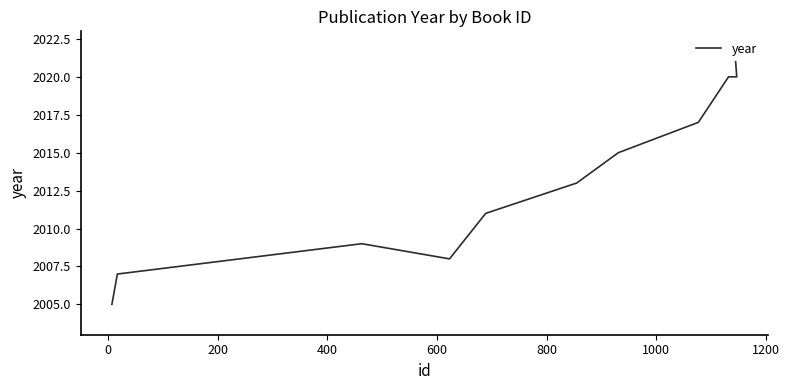

Reading left to right, extract all data points from this chart.

2005	2007	2009	2008	2011	2013	2015	2017	2020	2020	2021